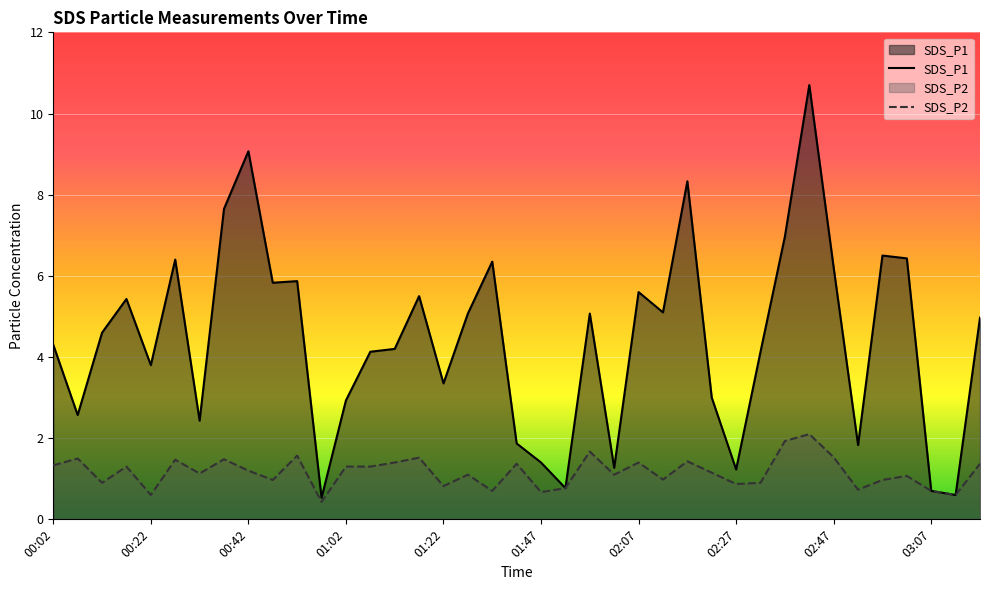

Reading left to right, list all the values displayed in this chart.

SDS_P1: 00:02=4.3	00:07=2.6	00:12=4.6	00:17=5.4	00:22=3.8	00:27=6.4	00:32=2.4	00:37=7.7	00:42=9.1	00:47=5.8	00:52=5.9	00:57=0.5	01:02=2.9	01:07=4.1	01:12=4.2	01:17=5.5	01:22=3.4	01:27=5.1	01:37=6.3	01:42=1.9	01:47=1.4	01:52=0.8	01:57=5.1	02:02=1.3	02:07=5.6	02:12=5.1	02:17=8.3	02:22=3.0	02:27=1.2	02:32=4.1	02:37=7.0	02:42=10.7	02:47=6.2	02:52=1.8	02:57=6.5	03:02=6.4	03:07=0.7	03:12=0.6	03:17=5.0
SDS_P2: 00:02=1.3	00:07=1.5	00:12=0.9	00:17=1.3	00:22=0.6	00:27=1.5	00:32=1.1	00:37=1.5	00:42=1.2	00:47=1.0	00:52=1.6	00:57=0.4	01:02=1.3	01:07=1.3	01:12=1.4	01:17=1.5	01:22=0.8	01:27=1.1	01:37=0.7	01:42=1.4	01:47=0.7	01:52=0.8	01:57=1.7	02:02=1.1	02:07=1.4	02:12=1.0	02:17=1.4	02:22=1.1	02:27=0.9	02:32=0.9	02:37=1.9	02:42=2.1	02:47=1.5	02:52=0.7	02:57=1.0	03:02=1.1	03:07=0.7	03:12=0.6	03:17=1.4